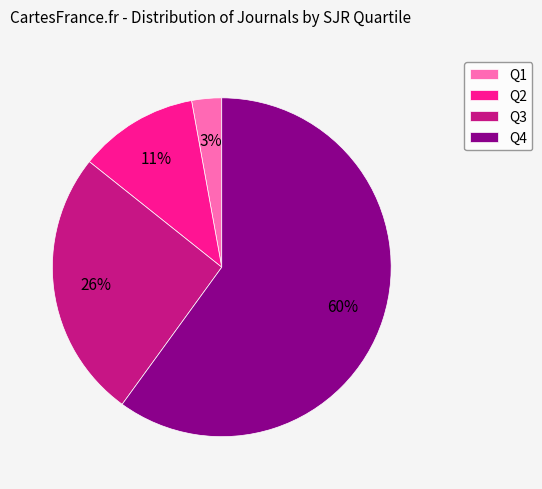

Rank the categories by value from lowest to highest.

Q1, Q2, Q3, Q4